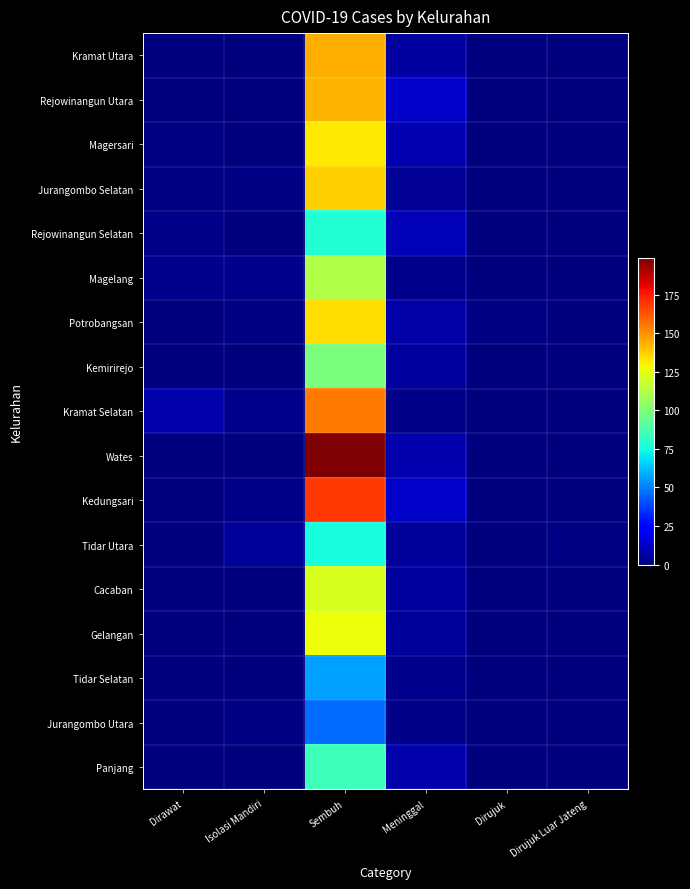

Reading left to right, list all the values displayed in this chart.

Kramat Utara: Dirawat=0	Isolasi Mandiri=0	Sembuh=144	Meninggal=6	Dirujuk=0	Dirujuk Luar Jateng=0
Rejowinangun Utara: Dirawat=0	Isolasi Mandiri=0	Sembuh=143	Meninggal=13	Dirujuk=0	Dirujuk Luar Jateng=0
Magersari: Dirawat=1	Isolasi Mandiri=0	Sembuh=132	Meninggal=9	Dirujuk=0	Dirujuk Luar Jateng=0
Jurangombo Selatan: Dirawat=1	Isolasi Mandiri=1	Sembuh=137	Meninggal=4	Dirujuk=0	Dirujuk Luar Jateng=0
Rejowinangun Selatan: Dirawat=2	Isolasi Mandiri=0	Sembuh=78	Meninggal=10	Dirujuk=0	Dirujuk Luar Jateng=0
Magelang: Dirawat=3	Isolasi Mandiri=3	Sembuh=112	Meninggal=3	Dirujuk=0	Dirujuk Luar Jateng=0
Potrobangsan: Dirawat=0	Isolasi Mandiri=1	Sembuh=134	Meninggal=7	Dirujuk=1	Dirujuk Luar Jateng=0
Kemirirejo: Dirawat=0	Isolasi Mandiri=0	Sembuh=99	Meninggal=6	Dirujuk=0	Dirujuk Luar Jateng=0
Kramat Selatan: Dirawat=8	Isolasi Mandiri=3	Sembuh=155	Meninggal=2	Dirujuk=0	Dirujuk Luar Jateng=0
Wates: Dirawat=0	Isolasi Mandiri=0	Sembuh=199	Meninggal=8	Dirujuk=0	Dirujuk Luar Jateng=0
Kedungsari: Dirawat=0	Isolasi Mandiri=2	Sembuh=169	Meninggal=13	Dirujuk=0	Dirujuk Luar Jateng=0
Tidar Utara: Dirawat=0	Isolasi Mandiri=5	Sembuh=76	Meninggal=5	Dirujuk=0	Dirujuk Luar Jateng=1
Cacaban: Dirawat=0	Isolasi Mandiri=0	Sembuh=122	Meninggal=6	Dirujuk=0	Dirujuk Luar Jateng=0
Gelangan: Dirawat=0	Isolasi Mandiri=0	Sembuh=127	Meninggal=5	Dirujuk=0	Dirujuk Luar Jateng=0
Tidar Selatan: Dirawat=0	Isolasi Mandiri=0	Sembuh=56	Meninggal=3	Dirujuk=0	Dirujuk Luar Jateng=0
Jurangombo Utara: Dirawat=0	Isolasi Mandiri=1	Sembuh=46	Meninggal=2	Dirujuk=0	Dirujuk Luar Jateng=0
Panjang: Dirawat=0	Isolasi Mandiri=0	Sembuh=84	Meninggal=8	Dirujuk=0	Dirujuk Luar Jateng=0